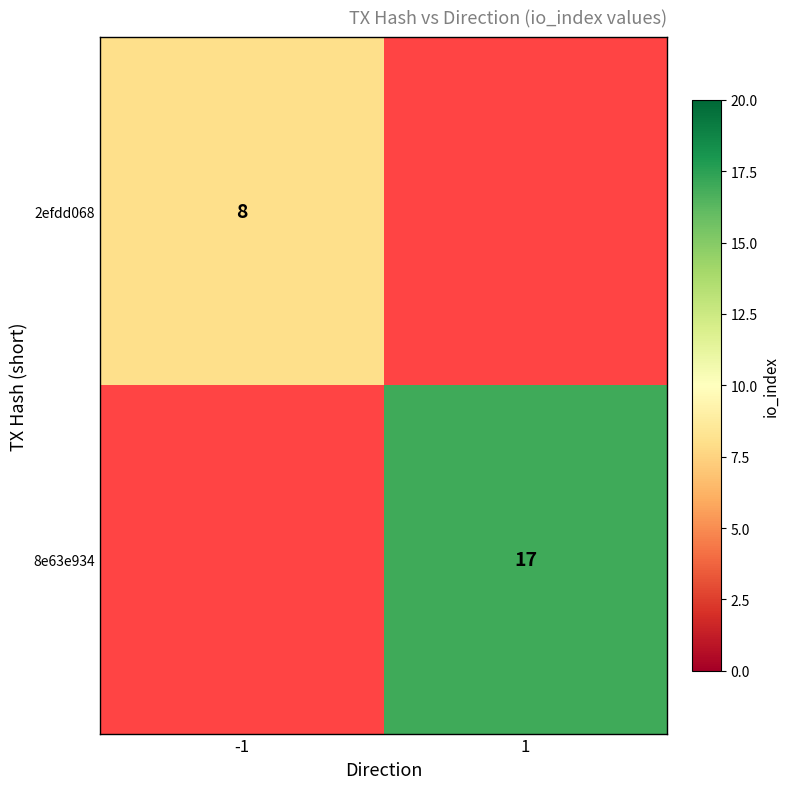

How many data points does each series have?

2